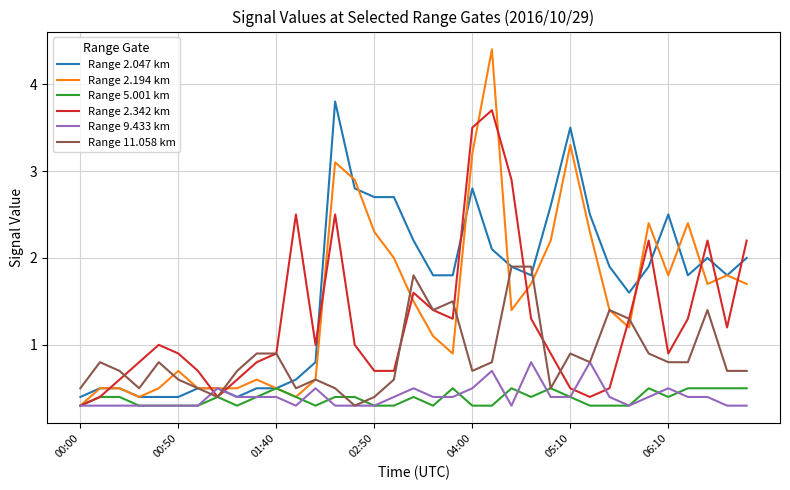

Which series has the largest range (max minus min)?

Range 2.194 km